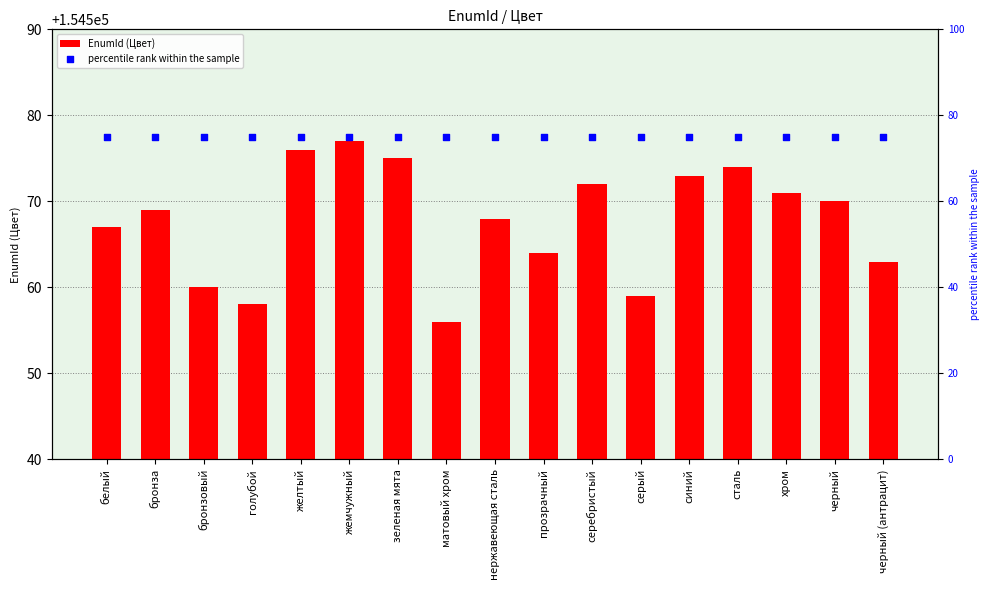

What are all the series names shown in the legend?

EnumId (Цвет), percentile rank within the sample